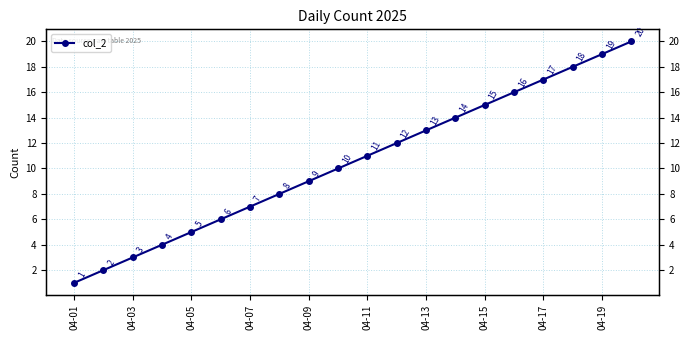

Reading left to right, extract all data points from this chart.

1	2	3	4	5	6	7	8	9	10	11	12	13	14	15	16	17	18	19	20